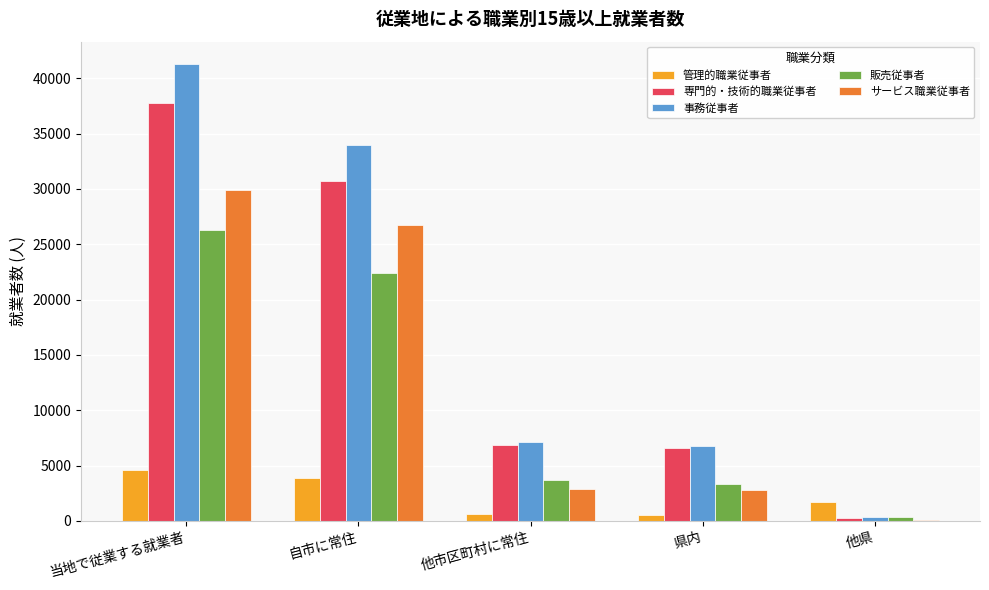

At which label does 事務従事者 reach its peak?

当地で従業する就業者